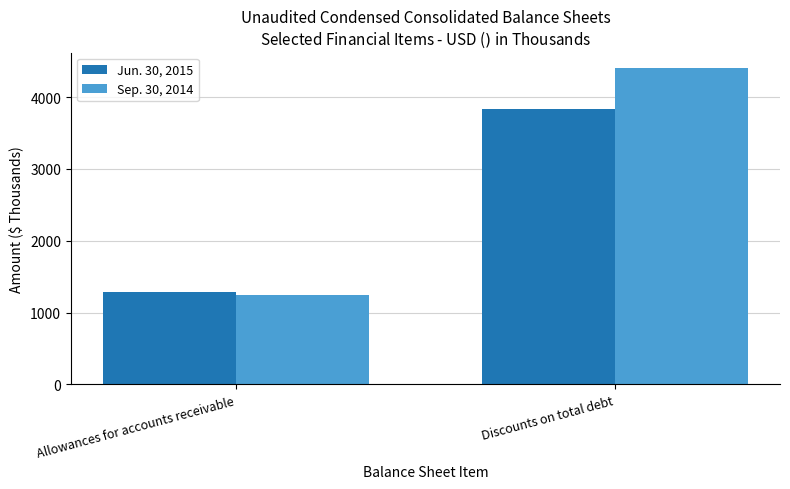

Reading left to right, what are all the values shown in this chart?

Jun. 30, 2015: 1292	3829
Sep. 30, 2014: 1245	4399